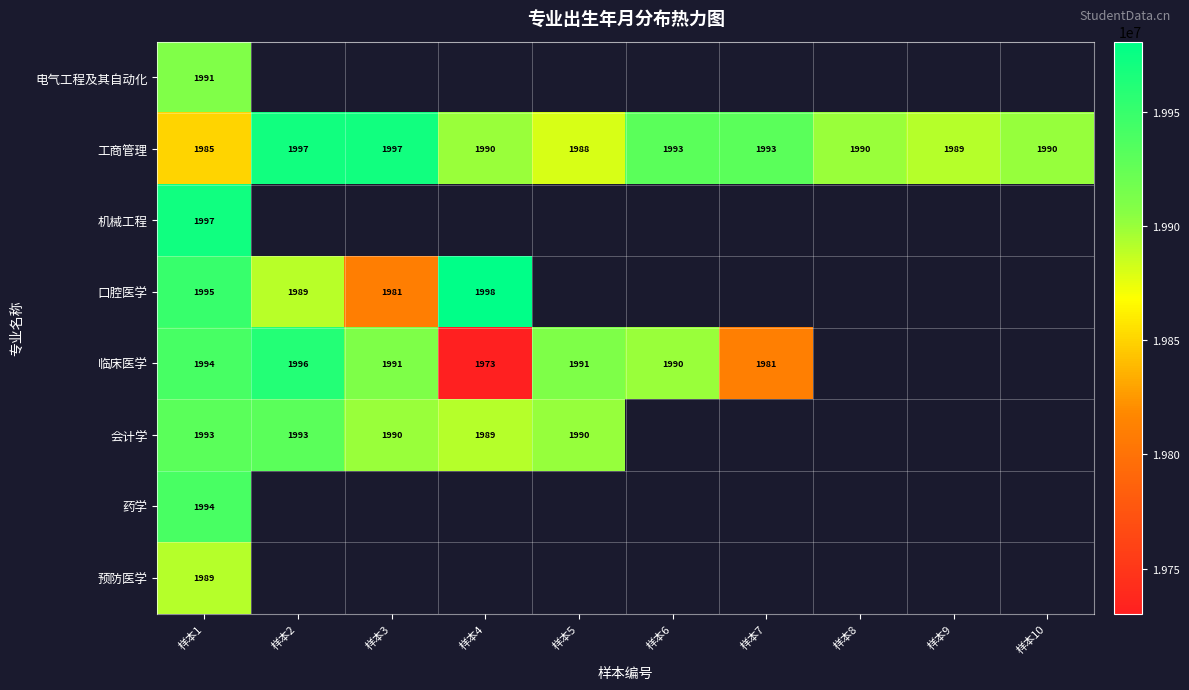

The value of 会计学 at 样本2 is 952. True or false?

False